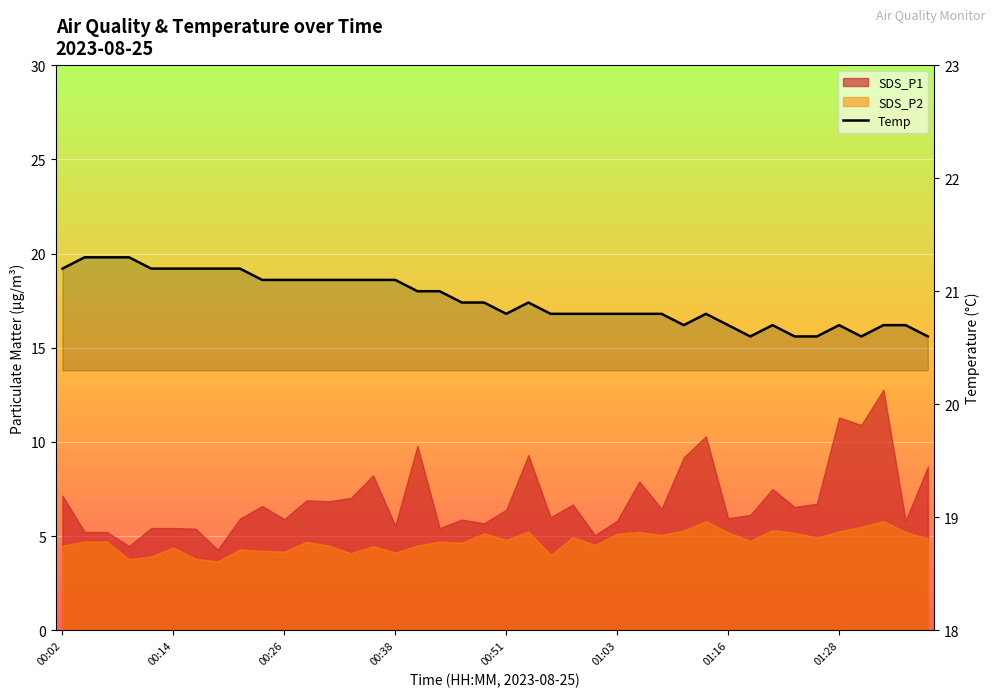

Reading left to right, list all the values displayed in this chart.

21.2	21.3	21.3	21.3	21.2	21.2	21.2	21.2	21.2	21.1	21.1	21.1	21.1	21.1	21.1	21.1	21.0	21.0	20.9	20.9	20.8	20.9	20.8	20.8	20.8	20.8	20.8	20.8	20.7	20.8	20.7	20.6	20.7	20.6	20.6	20.7	20.6	20.7	20.7	20.6